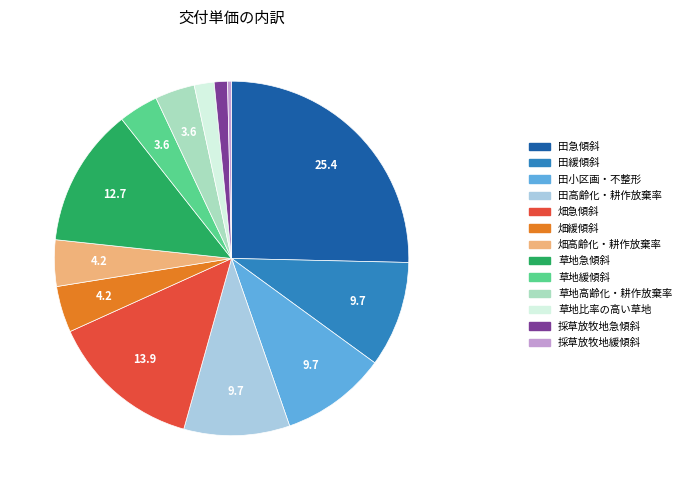

Is 草地緩傾斜 the majority of the pie?

No